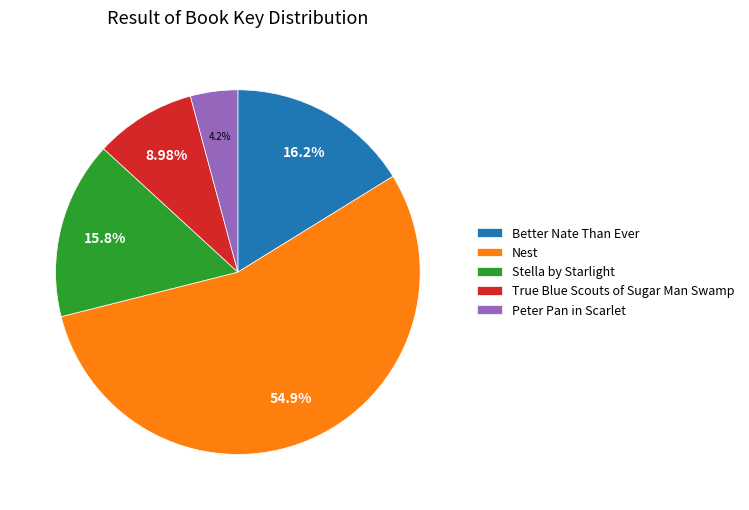

Is Better Nate Than Ever the majority of the pie?

No